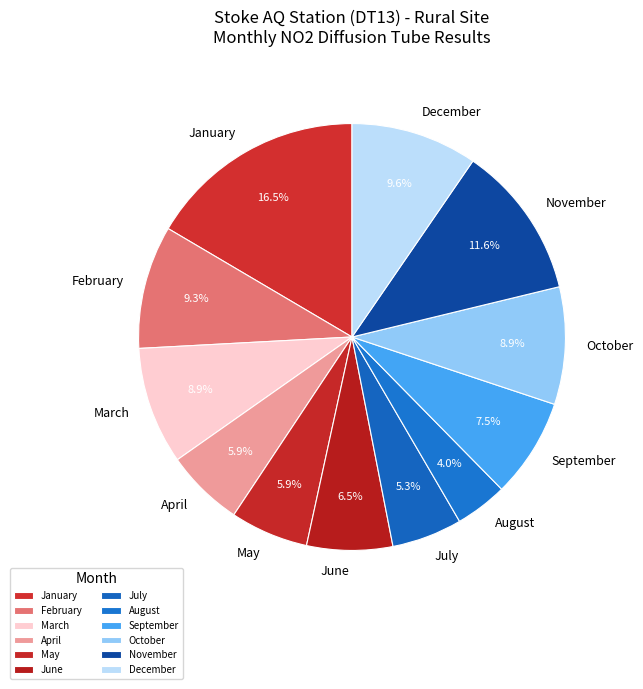

What portion of the pie excludes September?

92.5%